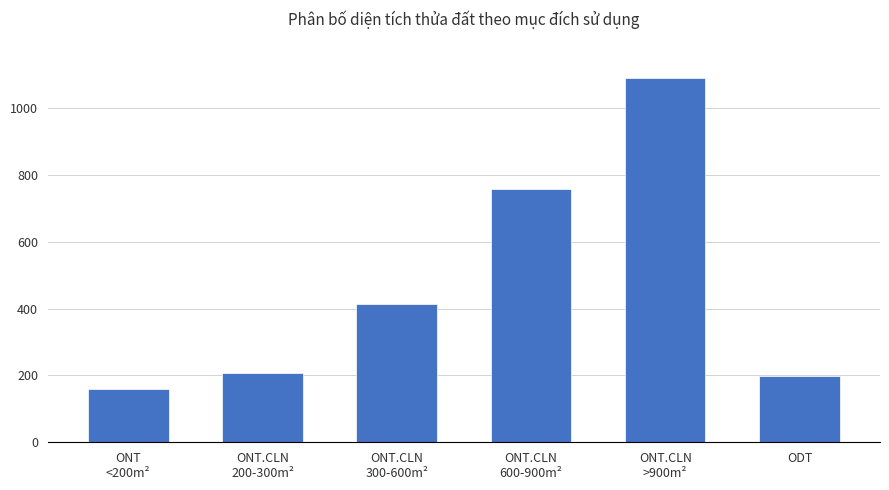

Approximately how many times larger is the value at ONT.CLN
200-300m² compared to ONT
<200m²?

1.3